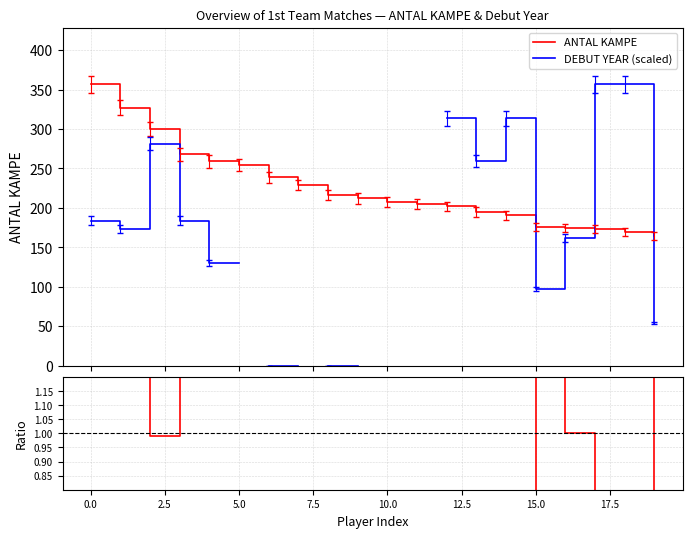

Is this an area chart (filled region under the line)?

No